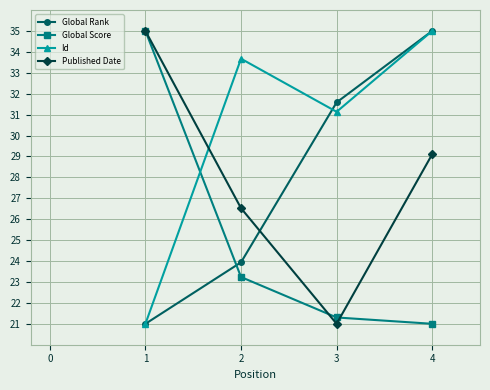

What is the spread (max minus min) of values at 3?

10.6